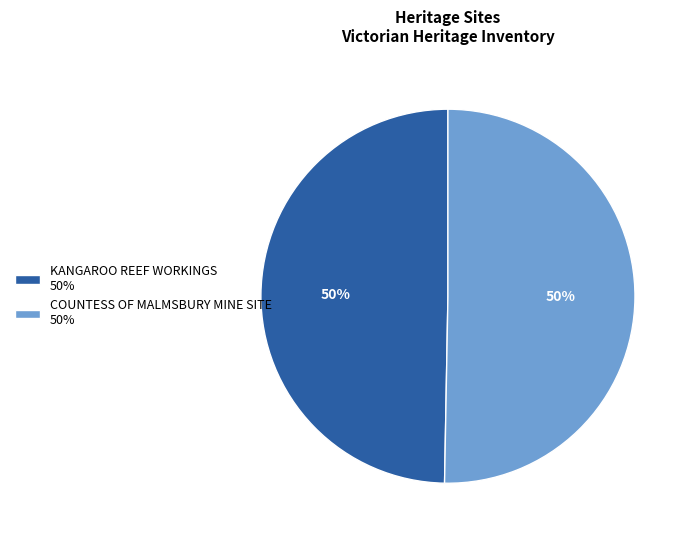

Is the sum of COUNTESS OF MALMSBURY MINE SITE 50% and KANGAROO REEF WORKINGS 50% greater than half?

Yes